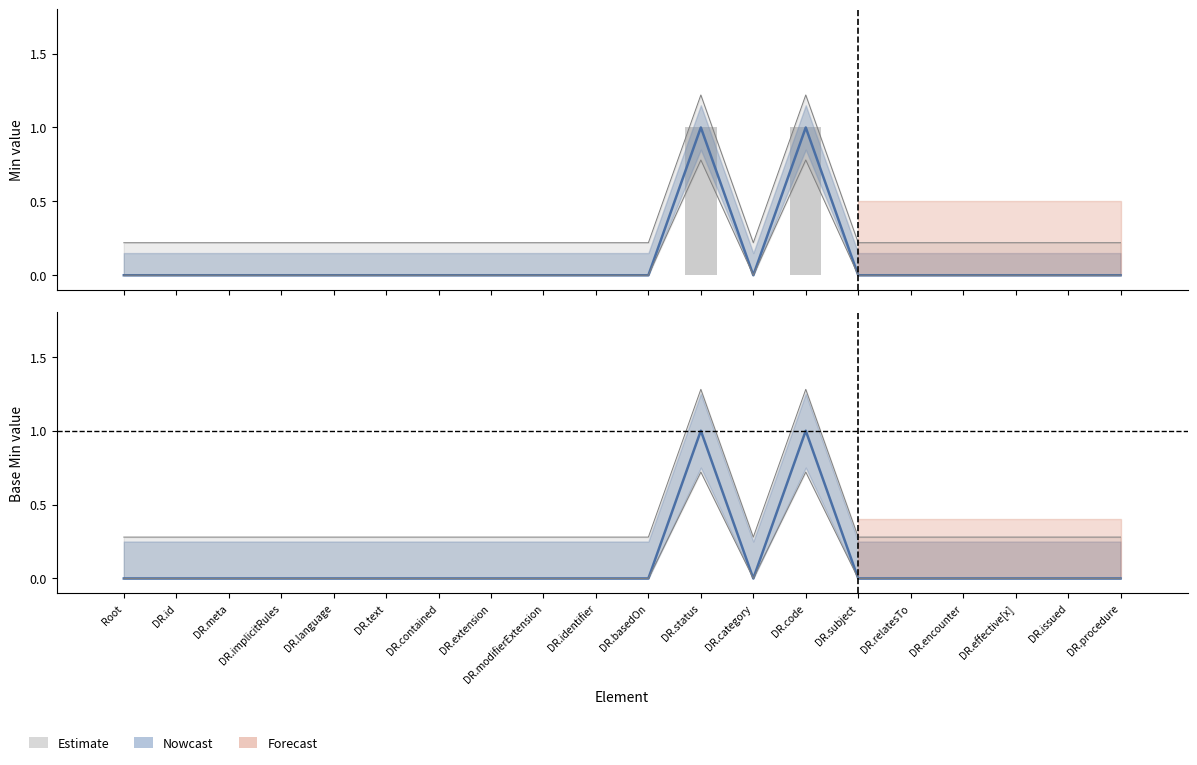

Reading left to right, transcribe all the data shown in this chart.

Min: Root=0	DR.id=0	DR.meta=0	DR.implicitRules=0	DR.language=0	DR.text=0	DR.contained=0	DR.extension=0	DR.modifierExtension=0	DR.identifier=0	DR.basedOn=0	DR.status=1	DR.category=0	DR.code=1	DR.subject=0	DR.relatesTo=0	DR.encounter=0	DR.effective[x]=0	DR.issued=0	DR.procedure=0
Min (bar): Root=0	DR.id=0	DR.meta=0	DR.implicitRules=0	DR.language=0	DR.text=0	DR.contained=0	DR.extension=0	DR.modifierExtension=0	DR.identifier=0	DR.basedOn=0	DR.status=1	DR.category=0	DR.code=1	DR.subject=0	DR.relatesTo=0	DR.encounter=0	DR.effective[x]=0	DR.issued=0	DR.procedure=0
Base Min: Root=0	DR.id=0	DR.meta=0	DR.implicitRules=0	DR.language=0	DR.text=0	DR.contained=0	DR.extension=0	DR.modifierExtension=0	DR.identifier=0	DR.basedOn=0	DR.status=1	DR.category=0	DR.code=1	DR.subject=0	DR.relatesTo=0	DR.encounter=0	DR.effective[x]=0	DR.issued=0	DR.procedure=0